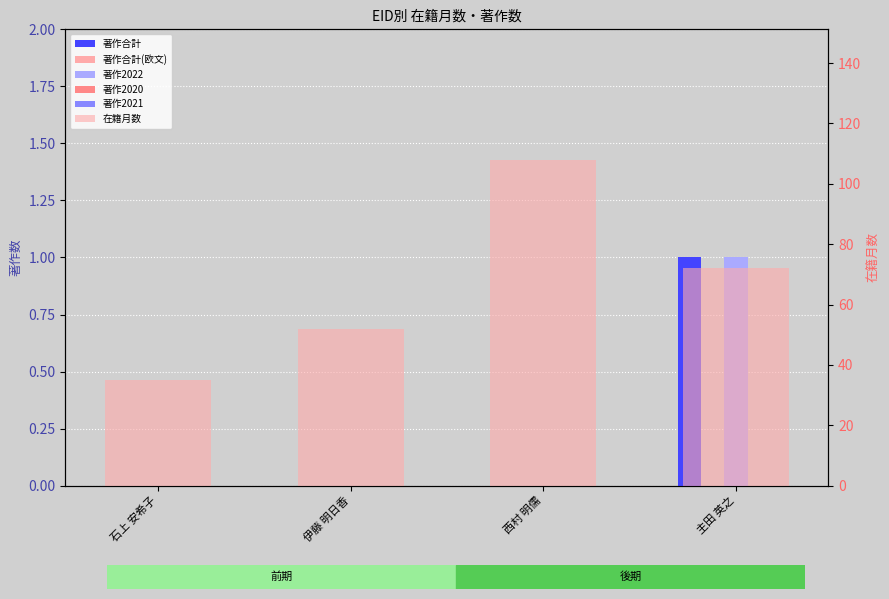

Is it true that 在籍月数 equals 113 at 主田 英之?

False